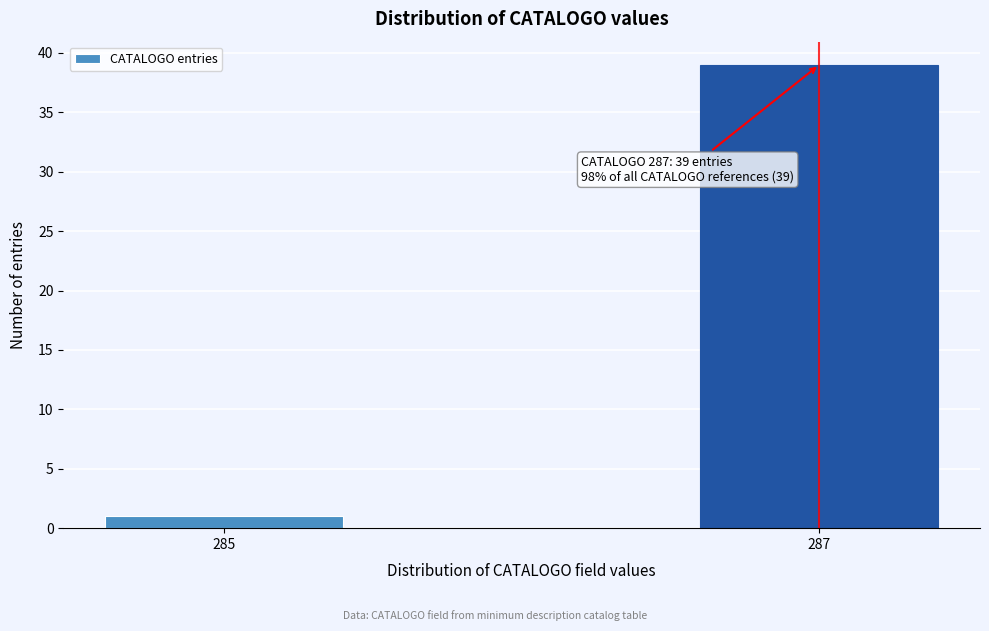

Reading left to right, transcribe all the data shown in this chart.

285=1	287=39